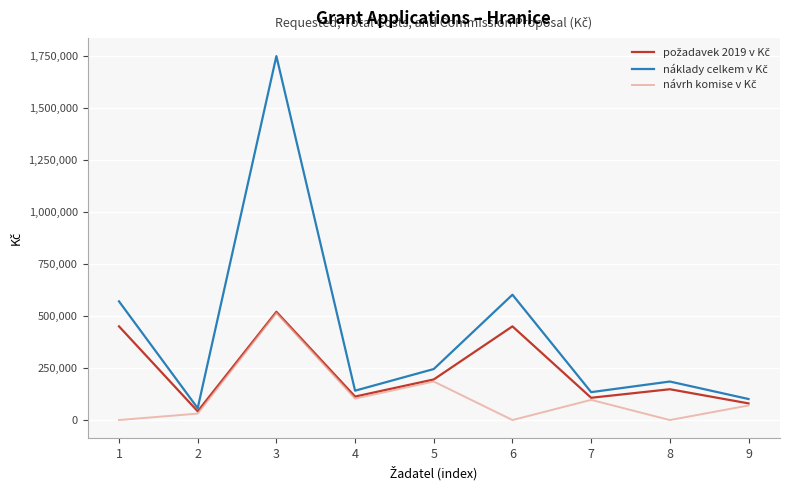

At which category is the sum across all series the highest?

3